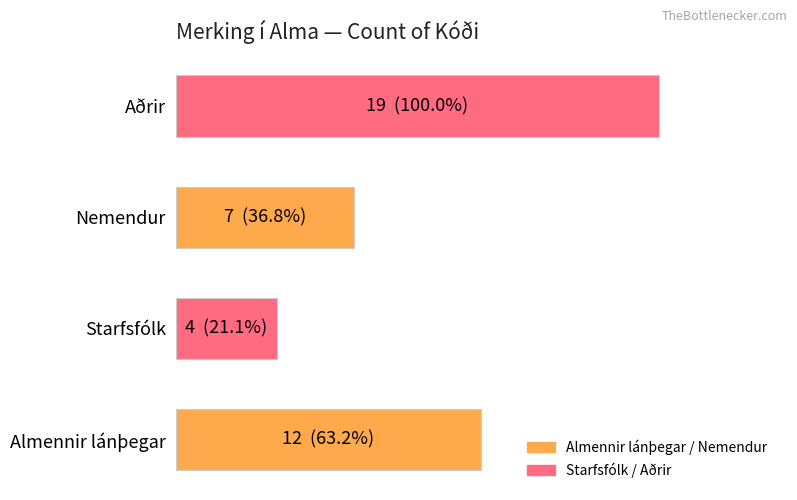

List the labels in order of value, smallest first.

Starfsfólk, Nemendur, Almennir lánþegar, Aðrir